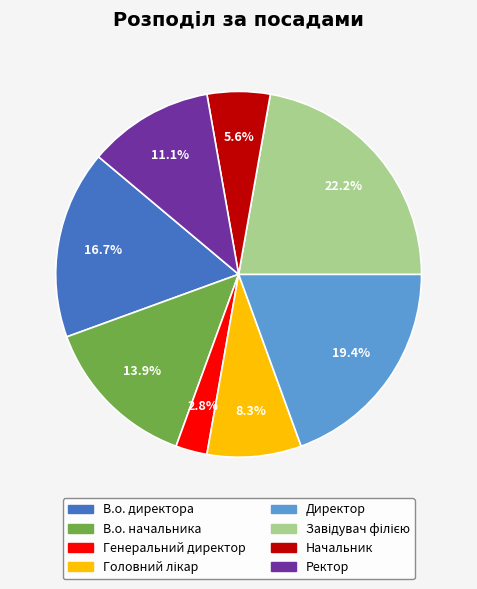

To the nearest percent, what percentage of the pie is Генеральний директор?

3%